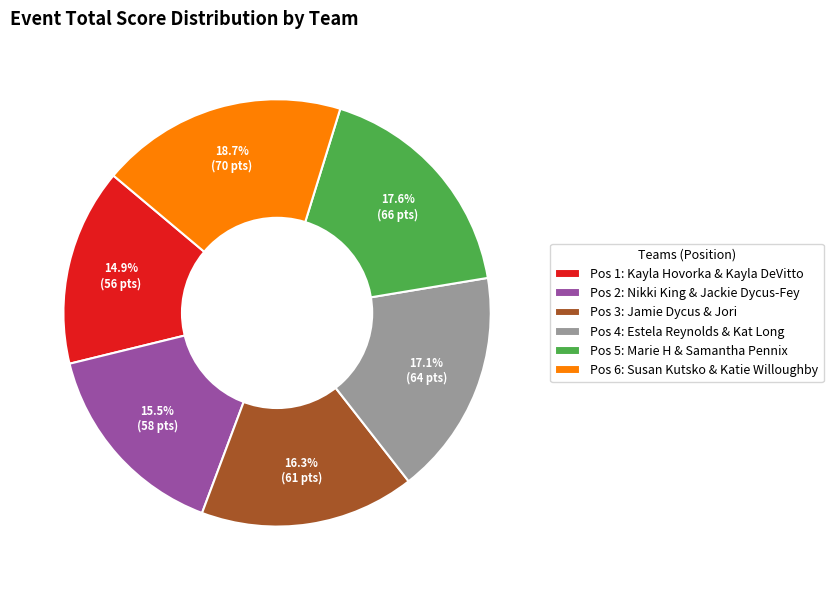

Which slice is the largest?

Pos 6: Susan Kutsko & Katie Willoughby